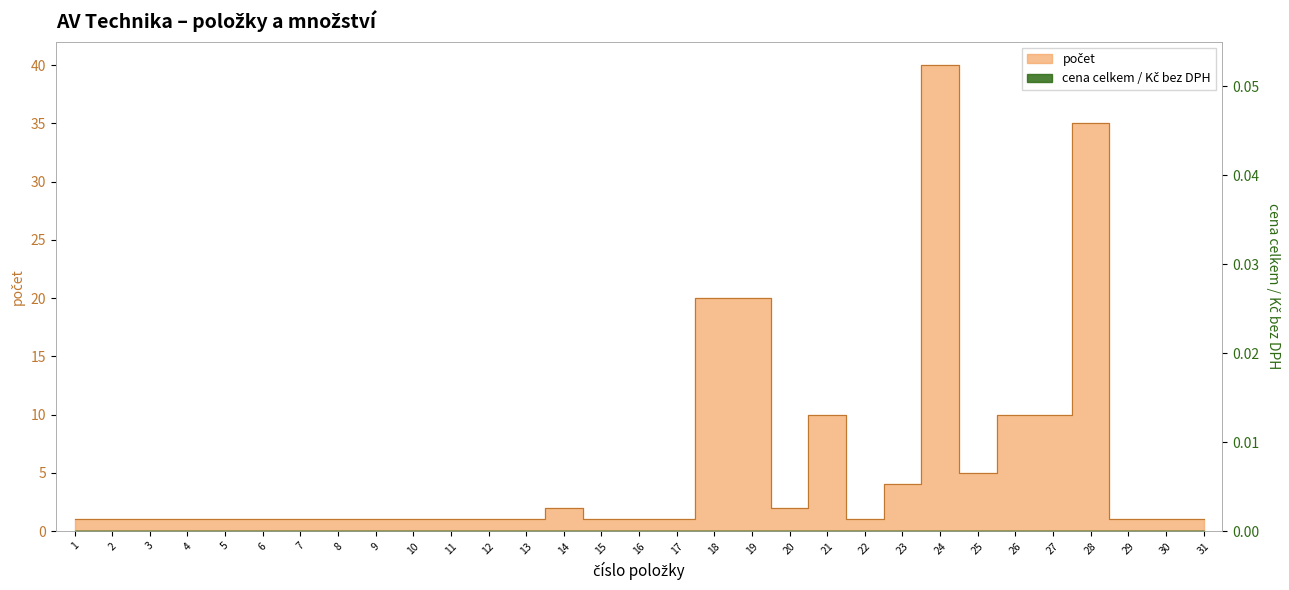

Reading right to left, transcribe all the data shown in this chart.

1	1	1	35	10	10	5	40	4	1	10	2	20	20	1	1	1	2	1	1	1	1	1	1	1	1	1	1	1	1	1